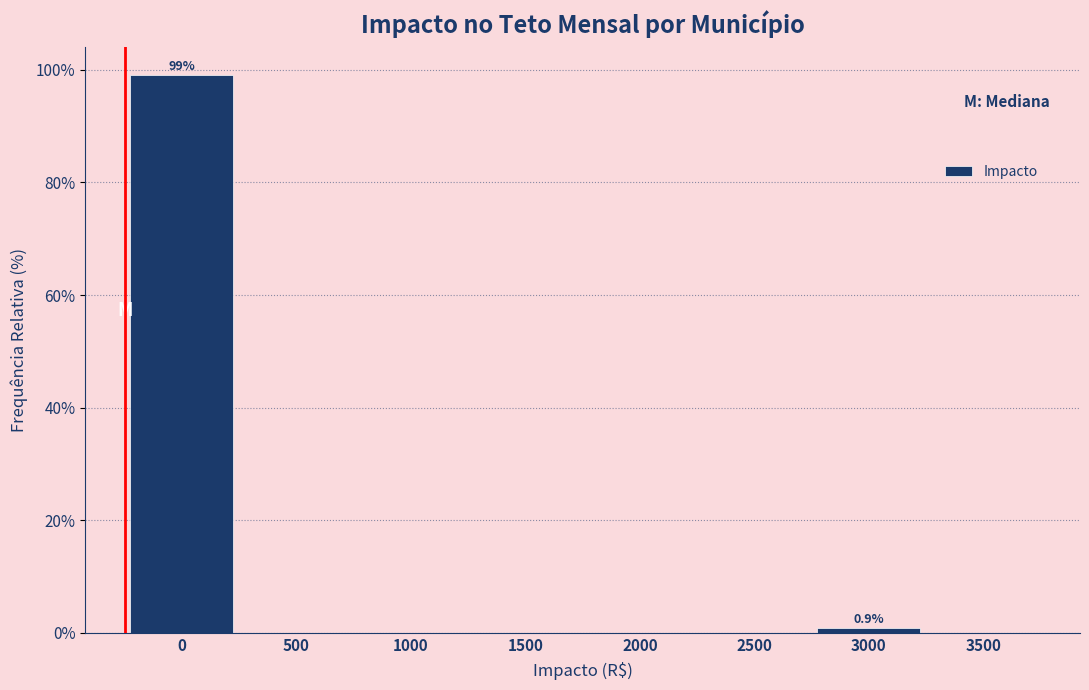

Reading left to right, list all the values displayed in this chart.

0=99.1	500=0.0	1000=0.0	1500=0.0	2000=0.0	2500=0.0	3000=0.9	3500=0.0